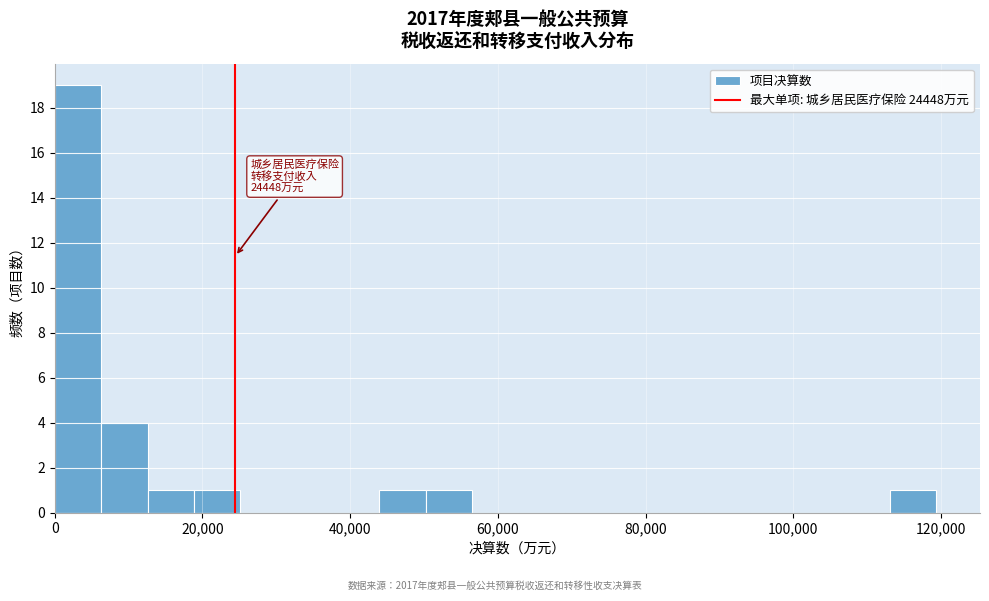

Read against the x-axis, roughly where is the centre of the tallest bar?

4000